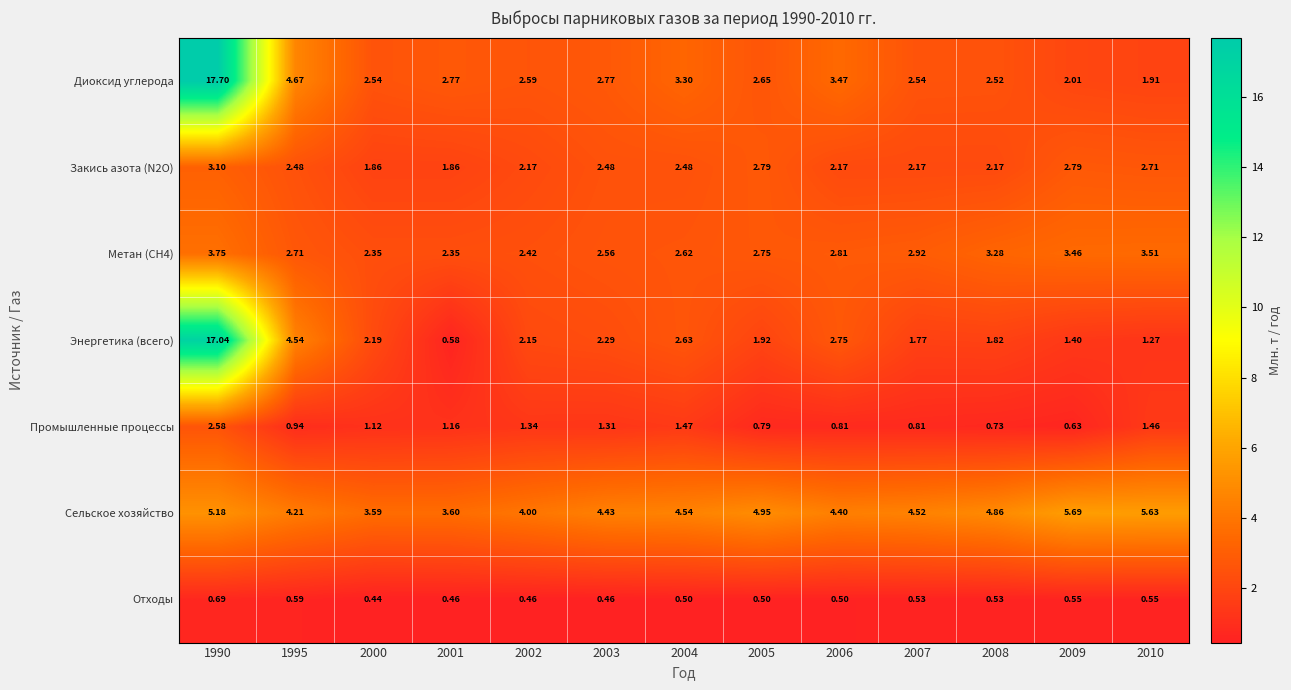

Which series has the largest total across all categories?

Сельское хозяйство